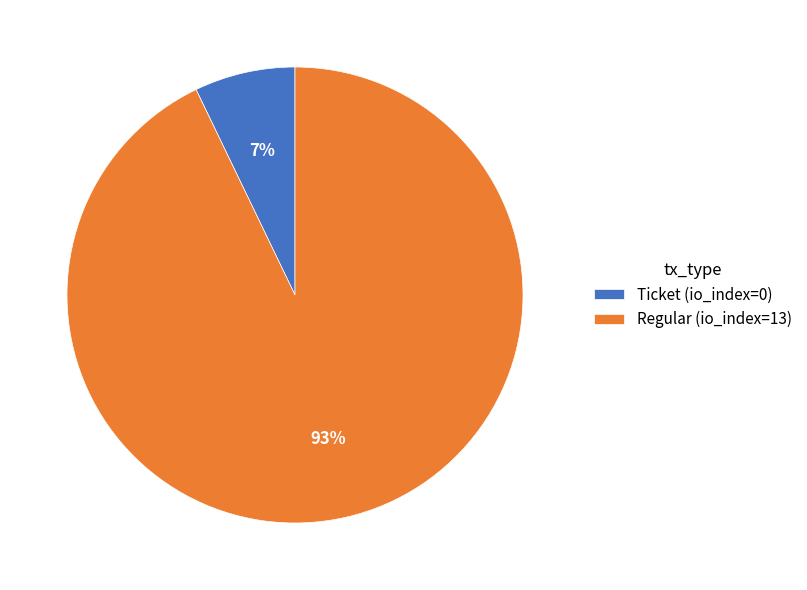

How many segments does this pie chart have?

2